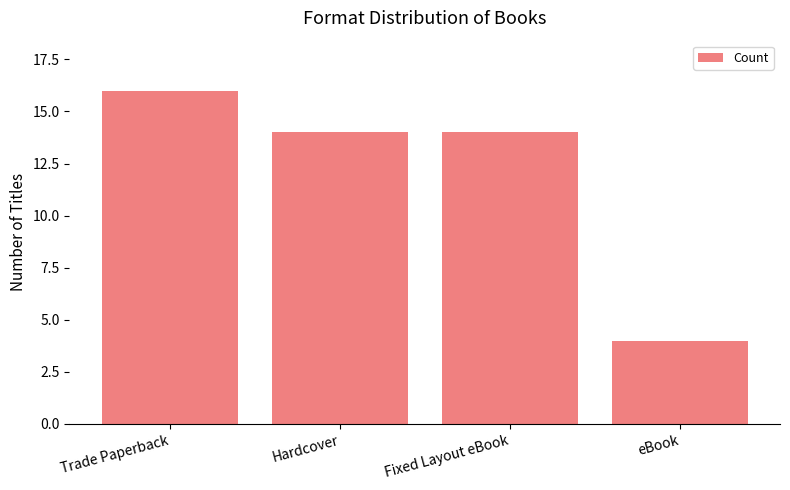

What is the value of the 4th bar from the left?

4